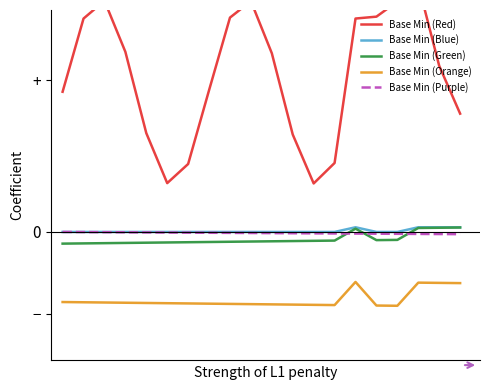

Reading right to left, what are all the values shown in this chart?

Base Min (Red): 0.5	0.7	1.1	1.0	0.9	0.9	0.3	0.2	0.4	0.8	1.0	0.9	0.6	0.3	0.2	0.4	0.8	1.0	0.9	0.6
Base Min (Blue): 0.0	0.0	0.0	0.0	0.0	0.0	0.0	0.0	0.0	0.0	0.0	0.0	0.0	0.0	0.0	0.0	0.0	0.0	0.0	0.0
Base Min (Green): 0.0	0.0	0.0	-0.0	-0.0	0.0	-0.0	-0.0	-0.0	-0.0	-0.0	-0.0	-0.0	-0.0	-0.0	-0.0	-0.0	-0.0	-0.0	-0.1
Base Min (Orange): -0.2	-0.2	-0.2	-0.3	-0.3	-0.2	-0.3	-0.3	-0.3	-0.3	-0.3	-0.3	-0.3	-0.3	-0.3	-0.3	-0.3	-0.3	-0.3	-0.3
Base Min (Purple): -0.0	-0.0	-0.0	-0.0	-0.0	-0.0	-0.0	-0.0	-0.0	-0.0	-0.0	-0.0	-0.0	-0.0	-0.0	-0.0	-0.0	-0.0	-0.0	0.0